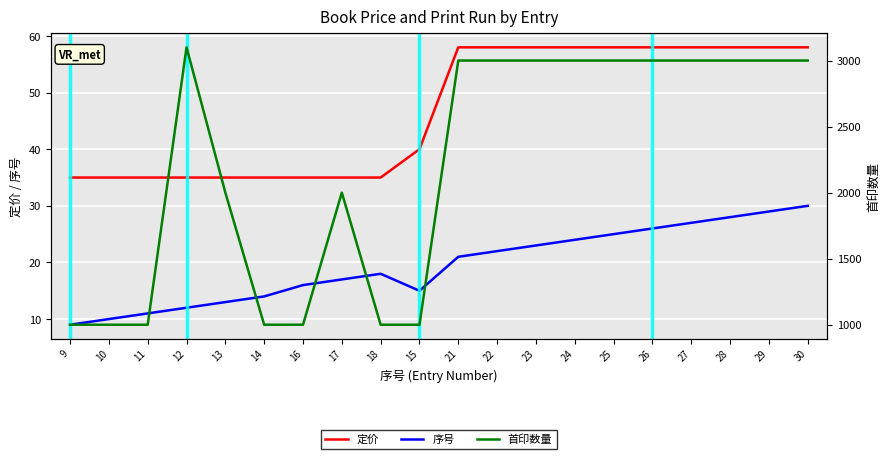

What is the spread (max minus min) of values at 26?

2974